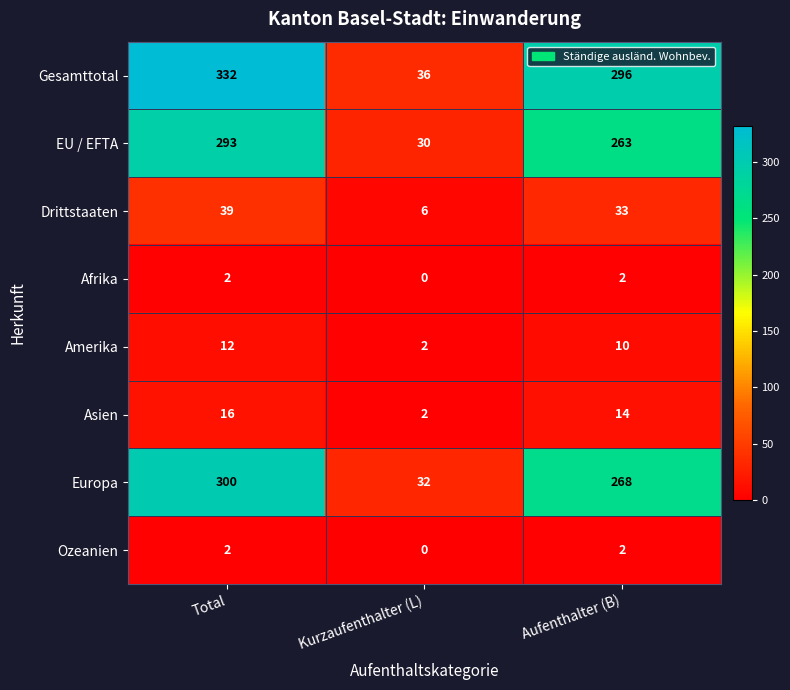

Which series has the widest spread of values?

Gesamttotal